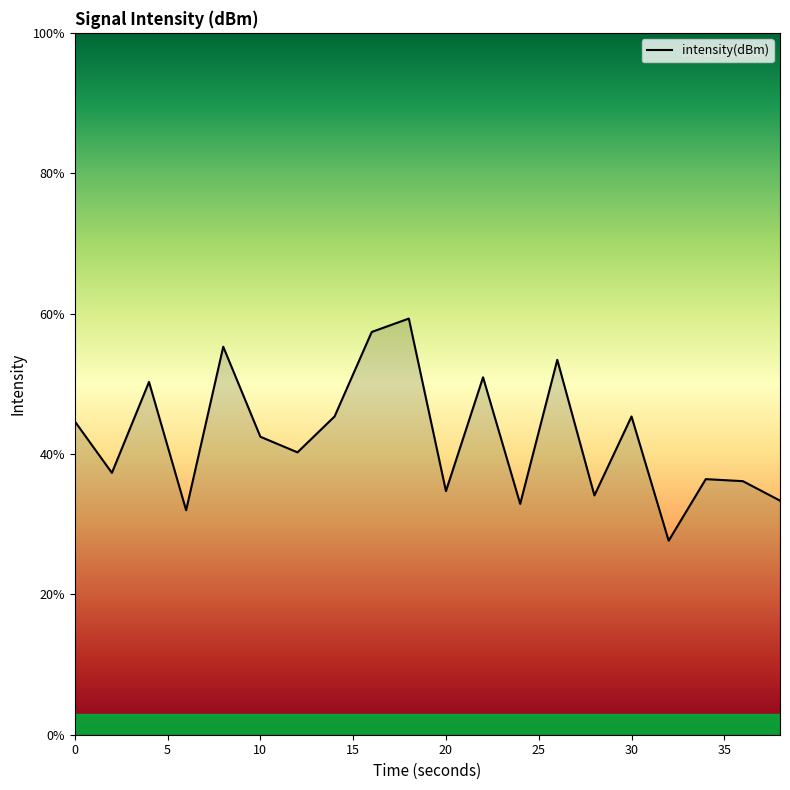

Count the number of categories in the chart.

20